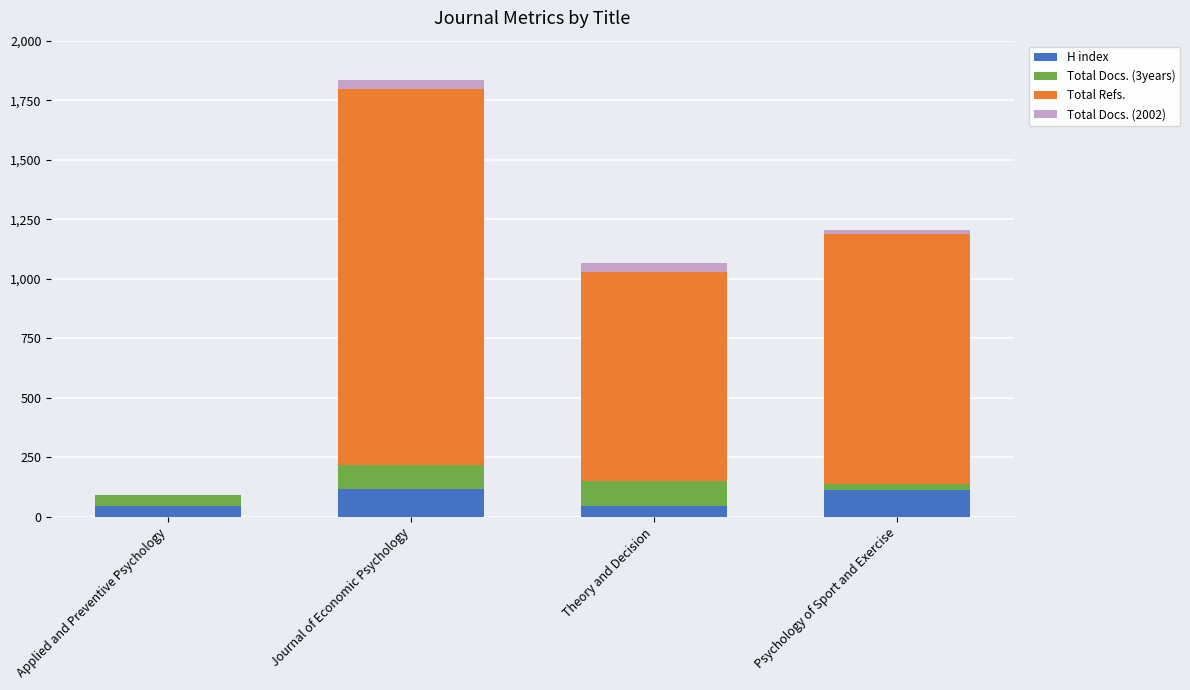

Is it true that H index equals 118 at Journal of Economic Psychology?

True